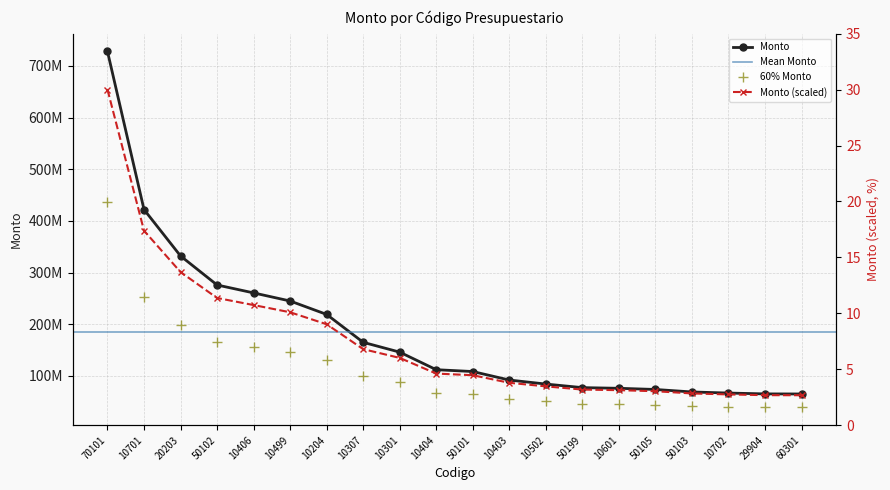

Where is the data nearest to the value 237934597?

10701